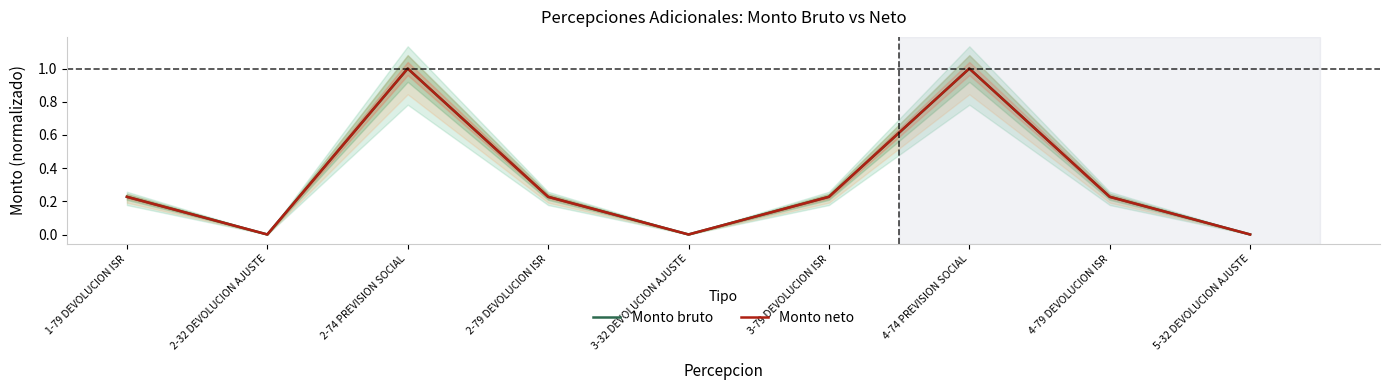

At which label does Monto neto reach its peak?

2-74 PREVISION SOCIAL